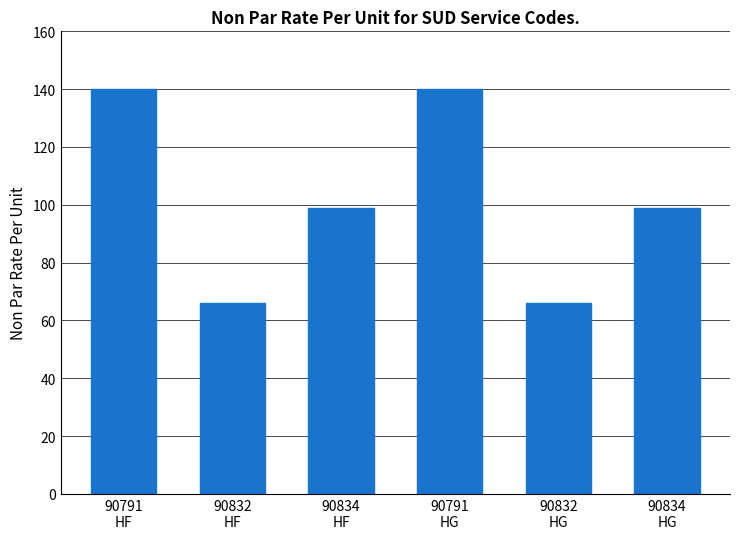

What is the difference between the maximum and second lowest values?

74